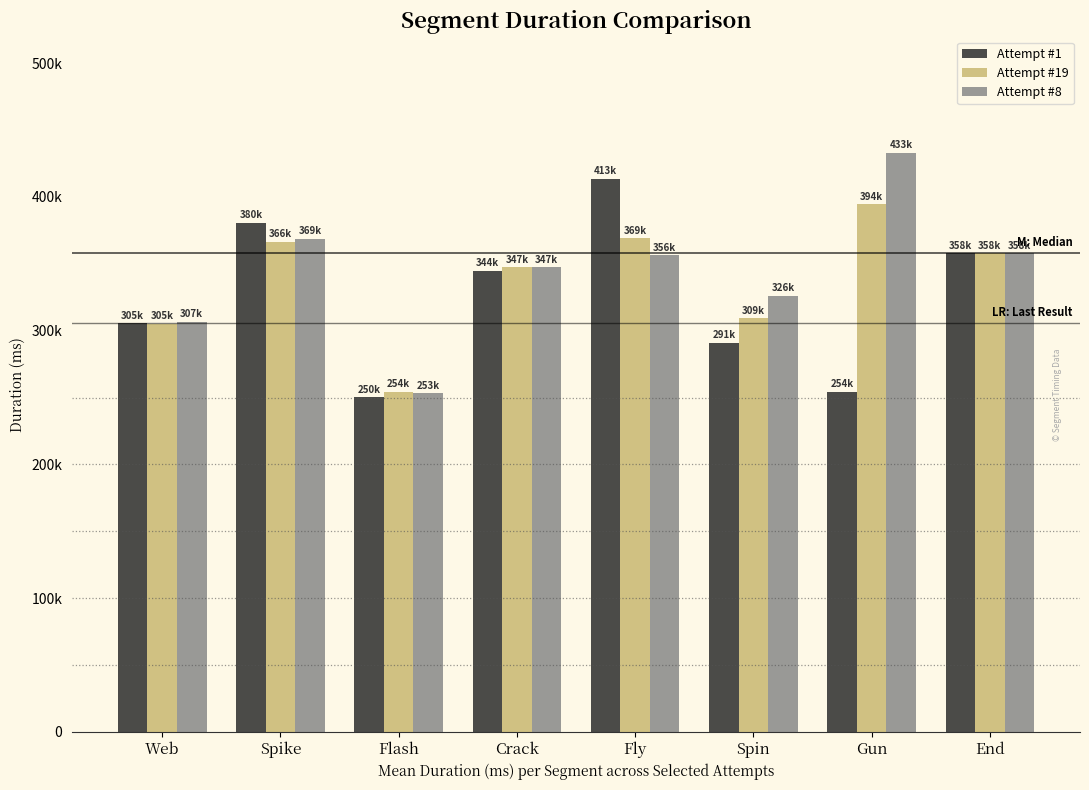

Rank the series by their maximum value, from lowest to highest.

Attempt #19, Attempt #1, Attempt #8